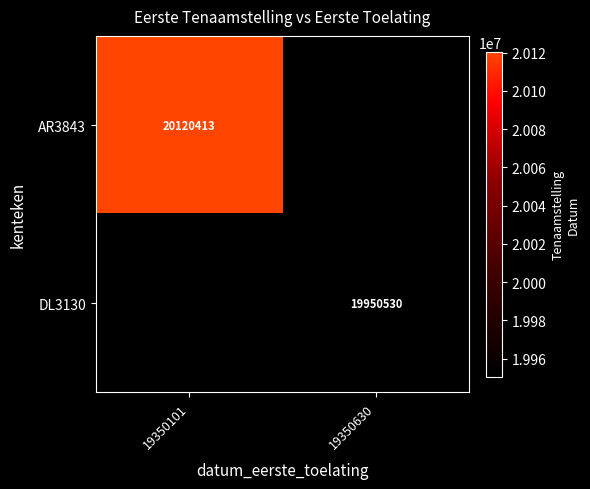

What is the smallest value displayed?

19950530.0